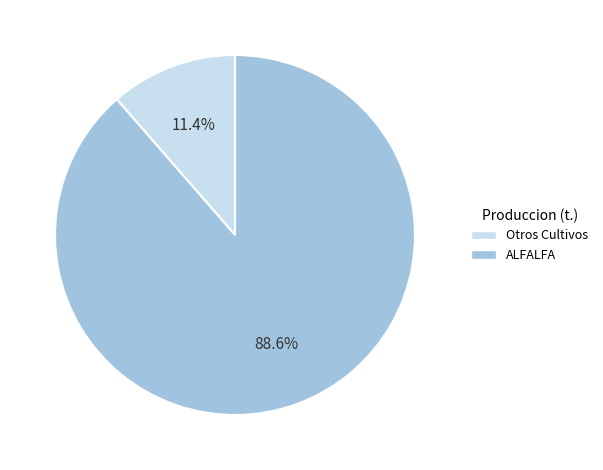

Count the number of slices in the pie.

2